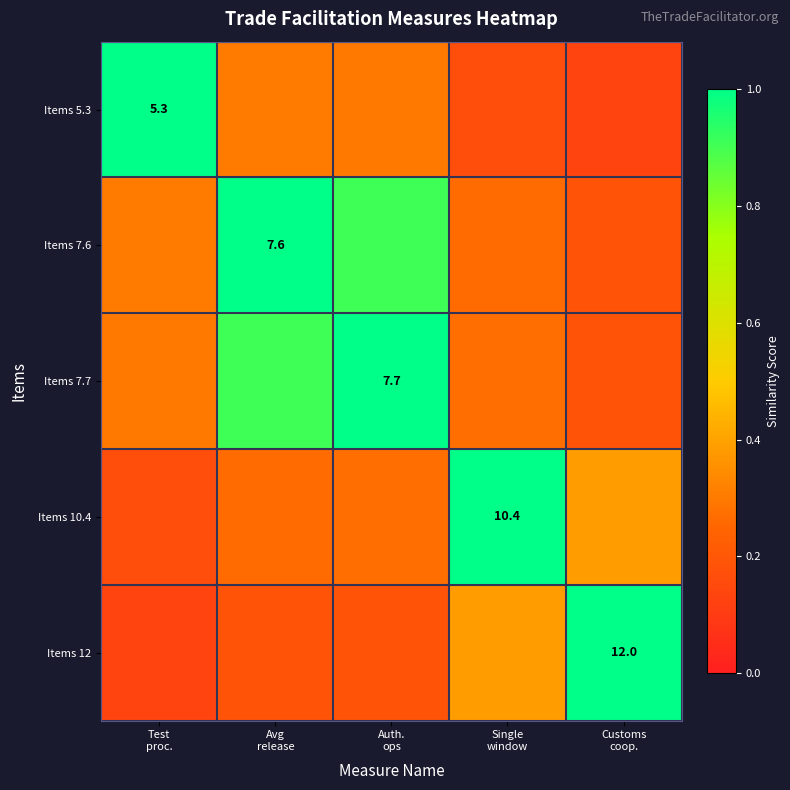

The Items 7.6 series shows 0.2 at Customs coop.. True or false?

True